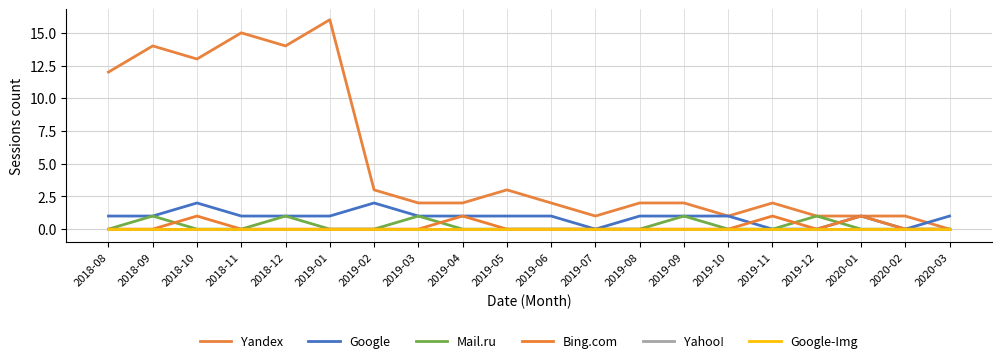

Does the chart display data point markers on the line(s)?

No